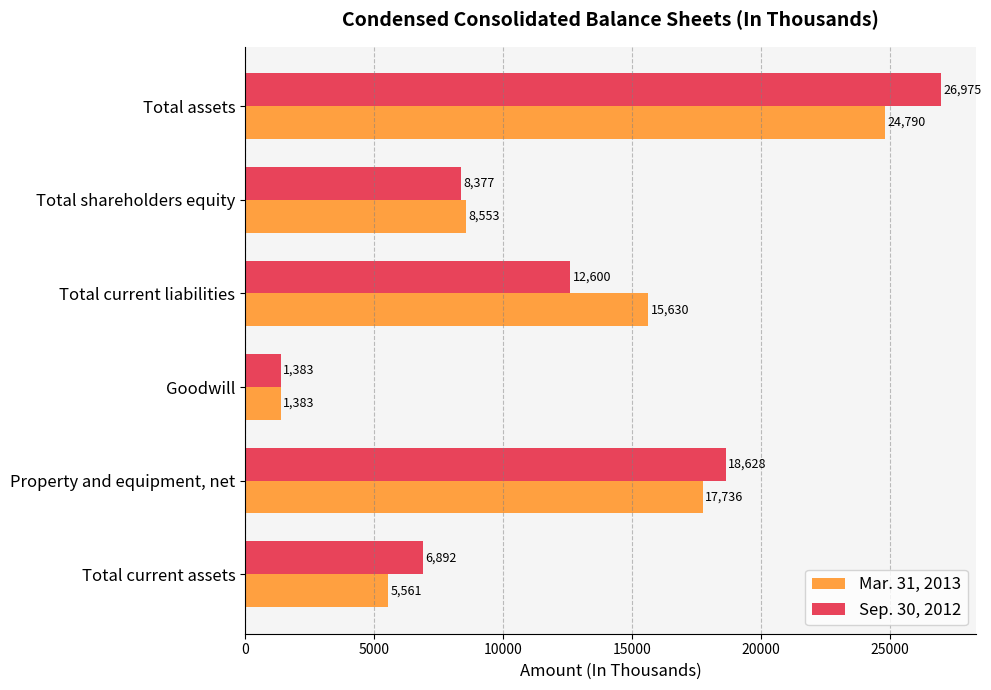

Rank the categories by Mar. 31, 2013 value from lowest to highest.

Goodwill, Total current assets, Total shareholders equity, Total current liabilities, Property and equipment, net, Total assets